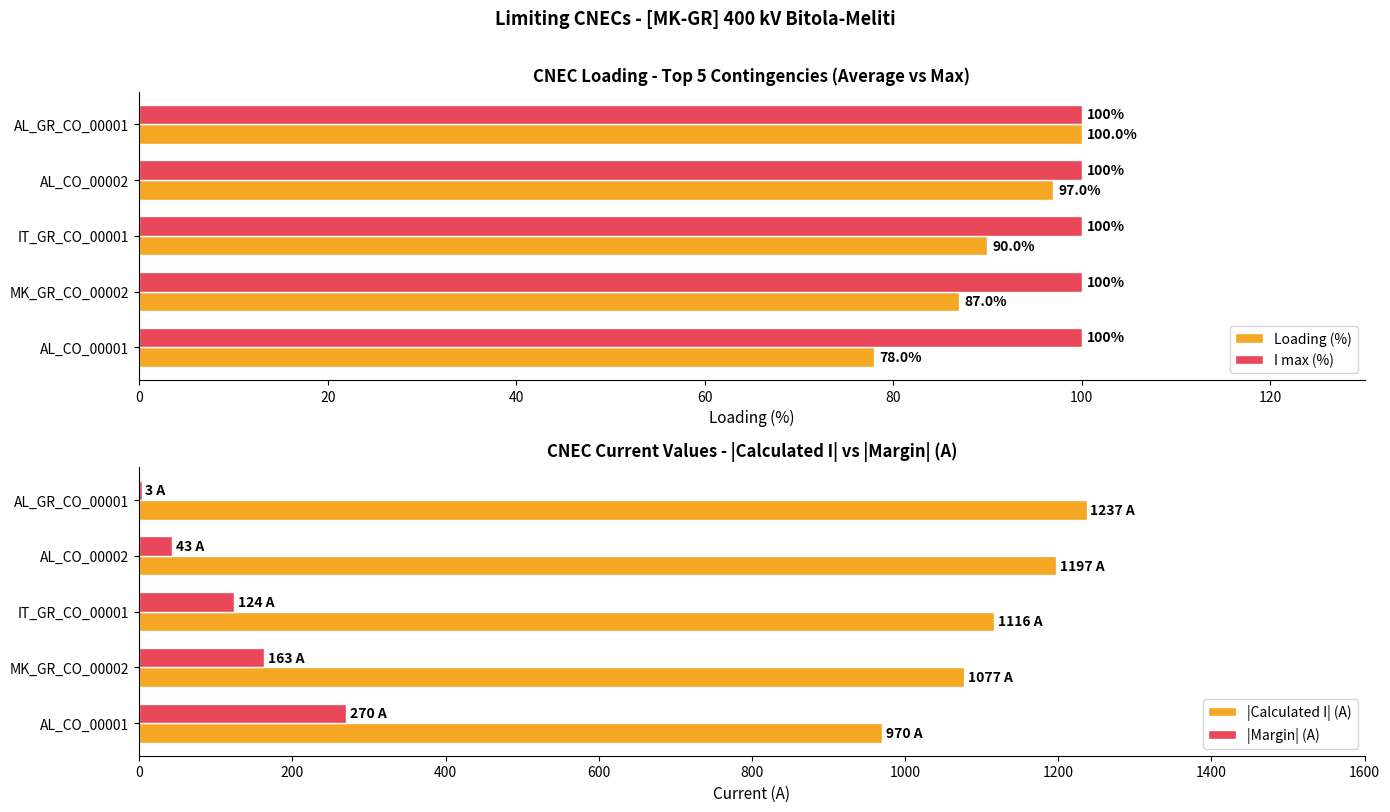

What is the sum of all I max (%) values?

500